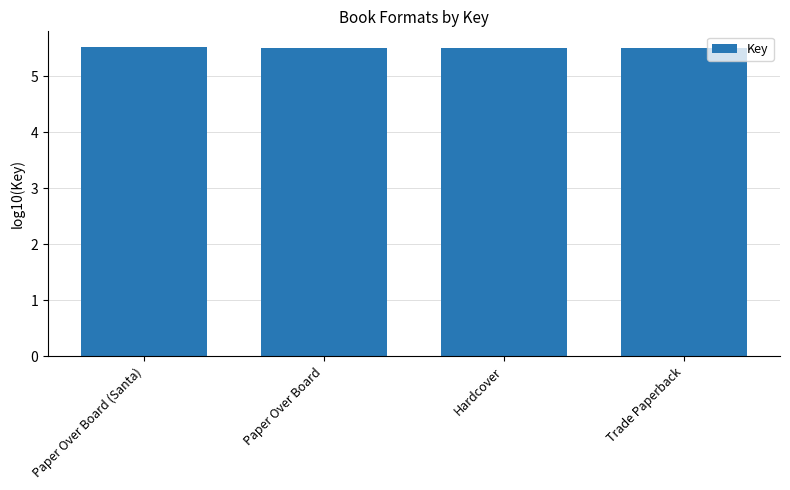

The chart shows a value of 5.5 at Trade Paperback. True or false?

True